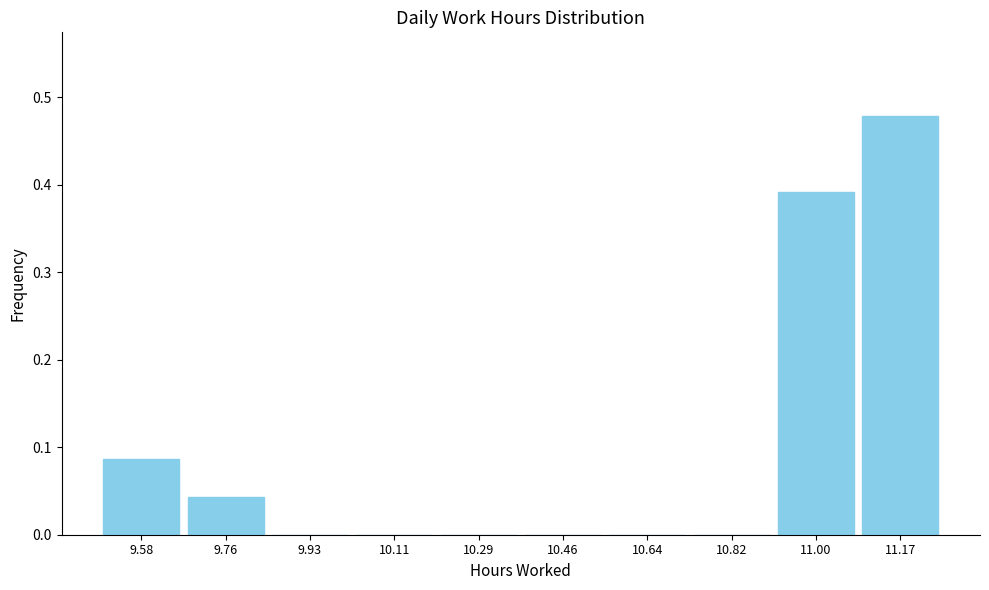

What is the change in value from 11.00 to 11.17?

+0.1